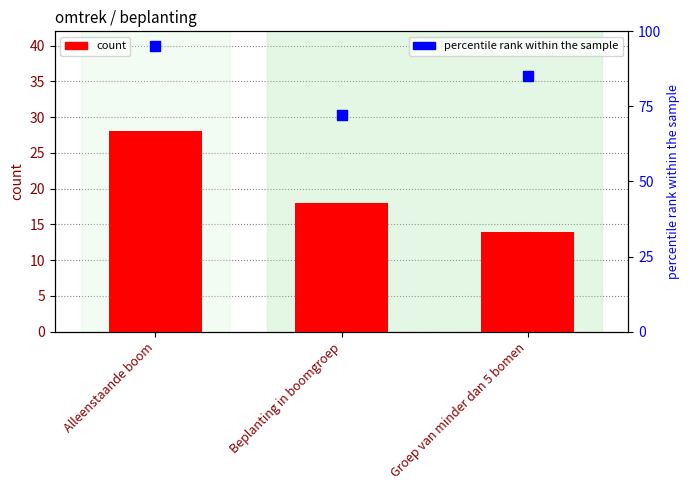

At how many categories does at least one series exceed 19?

3